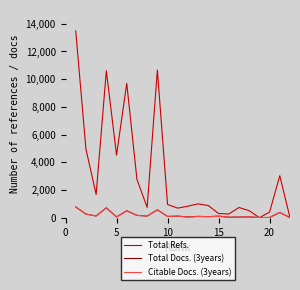

What is the maximum value shown in the chart?

13479